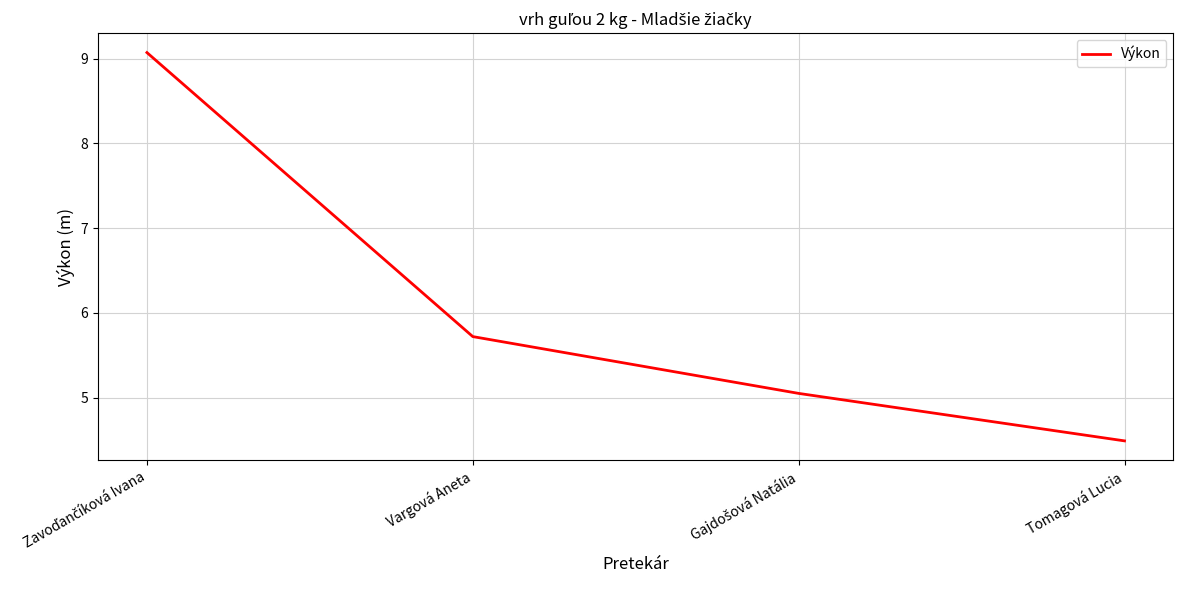

What is the difference between the second highest and second lowest values?

0.7